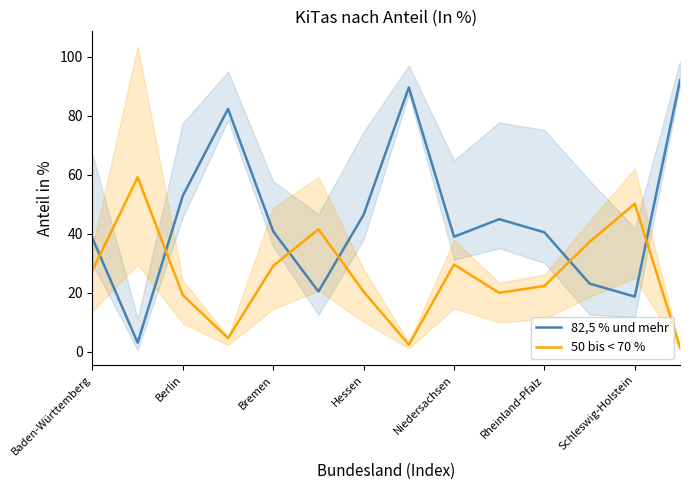

After their last crossing, which series has the higher values: 82,5 % und mehr or 50 bis < 70 %?

82,5 % und mehr